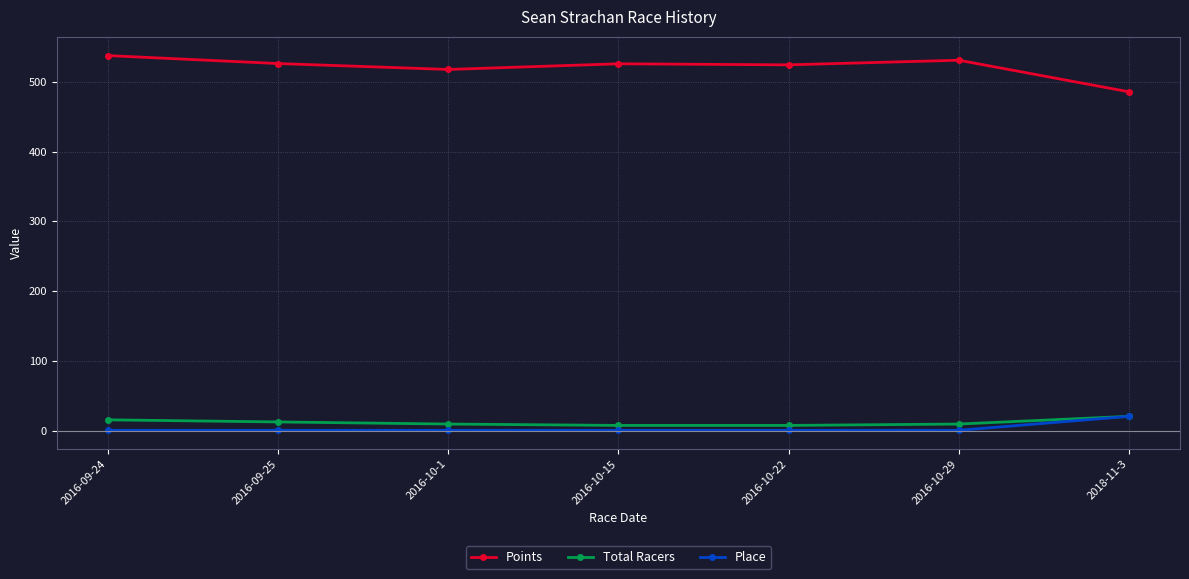

The Total Racers series shows 13.0 at 2016-09-25. True or false?

True